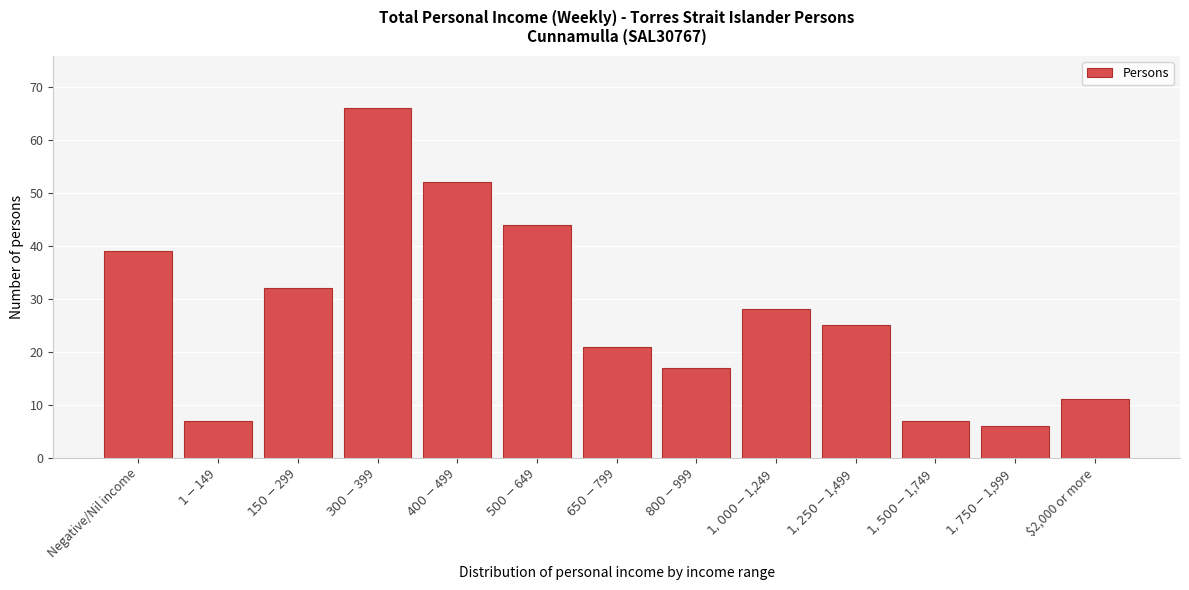

Reading left to right, list all the values displayed in this chart.

39	7	32	66	52	44	21	17	28	25	7	6	11